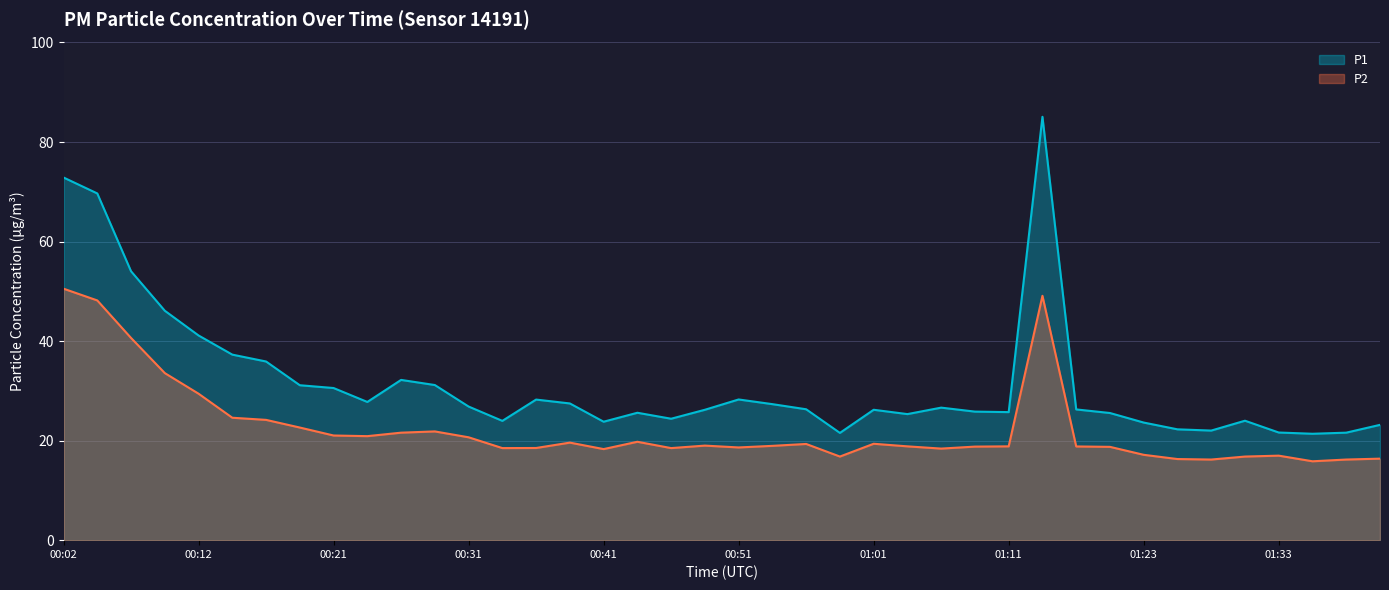

At which category does P1 reach its first local valley?

00:24